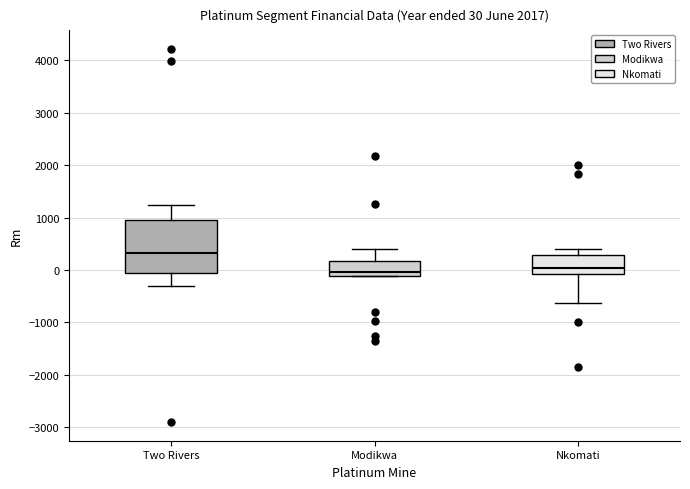

Comparing the boxes themselves (not the whiskers), which one is the tallest?

Two Rivers